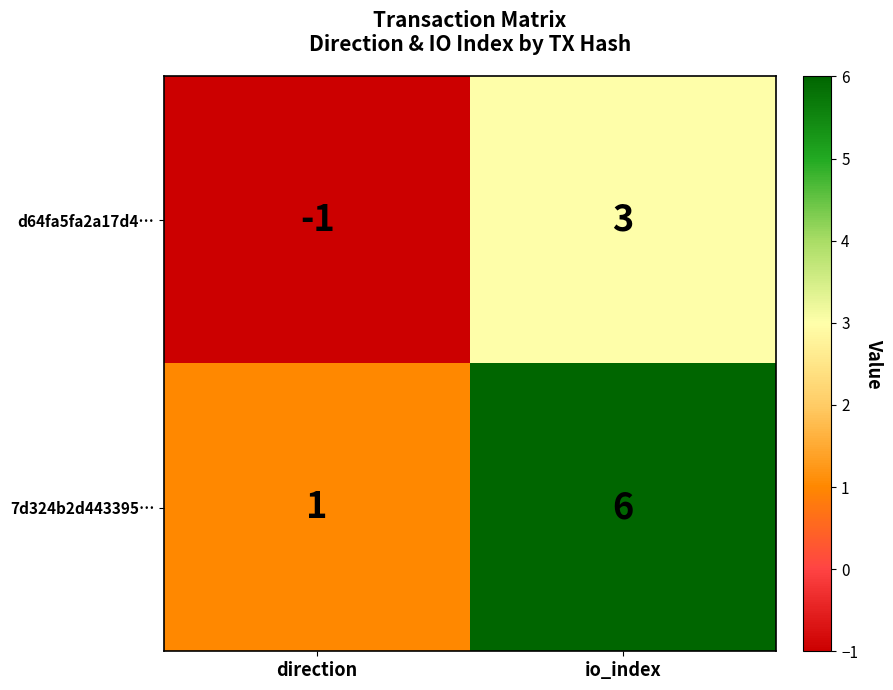

True or false: d64fa5fa2a17d4… has a value of 3 at io_index.

True